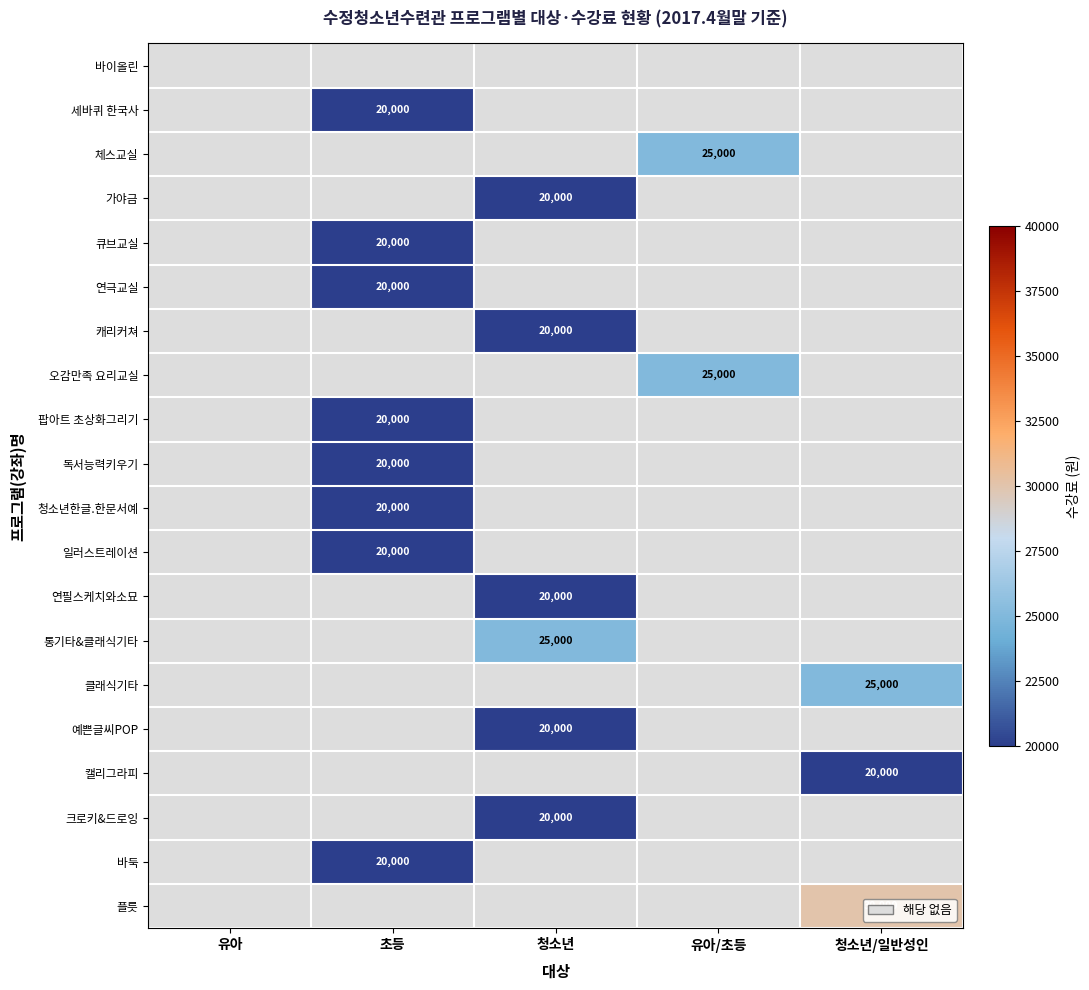

True or false: 청소년한글.한문서예 has a value of 5924.2 at 초등.

False